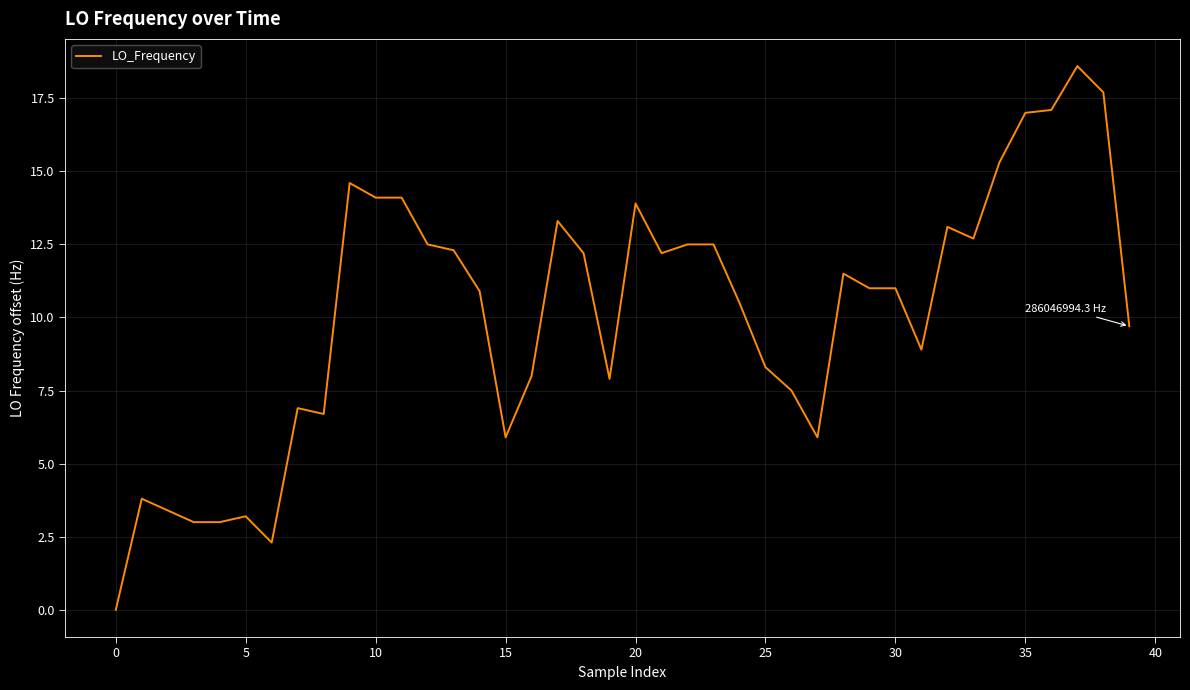

What is the maximum value shown in the chart?

18.6